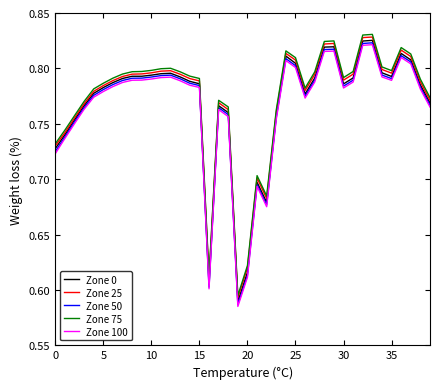

True or false: Zone 0 and Zone 100 intersect in this chart.

False